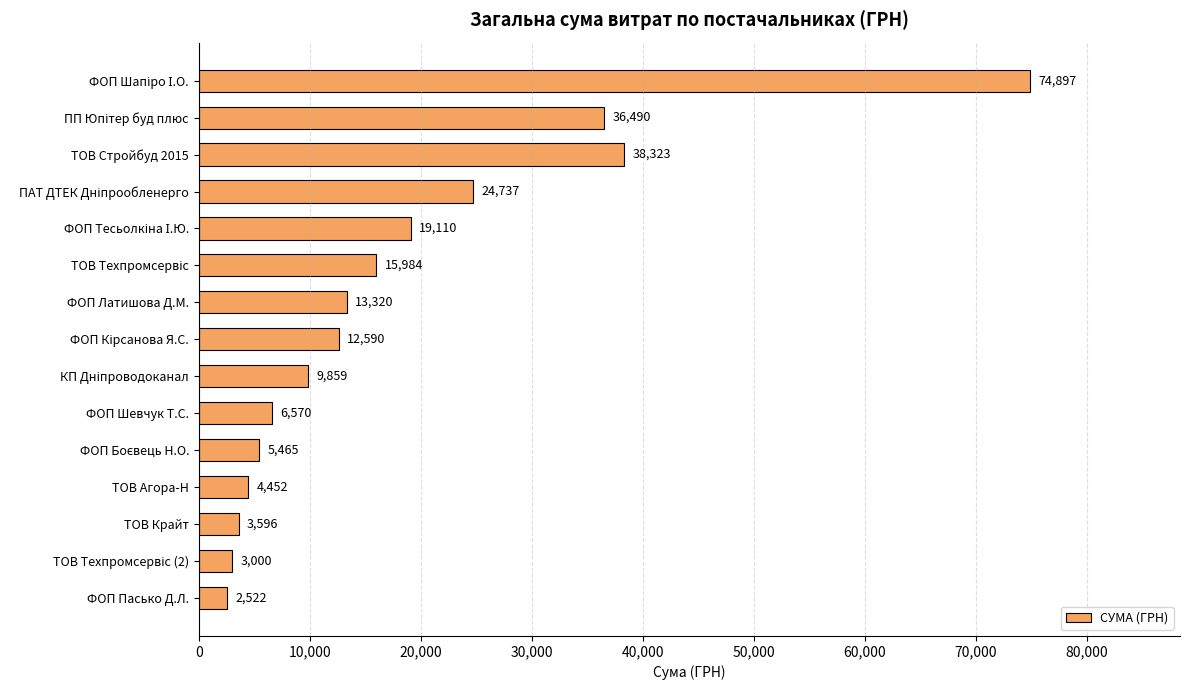

Count the number of categories in the chart.

15